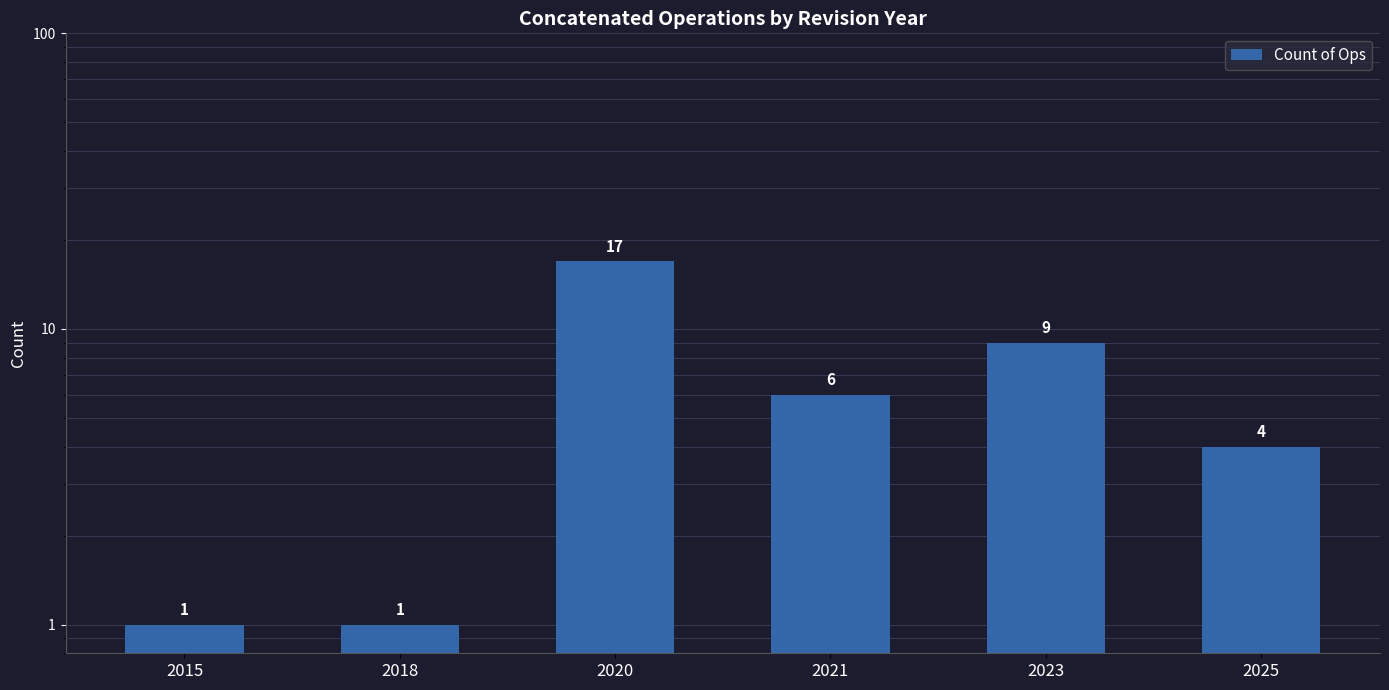

What is the value of the 6th bar from the left?

4